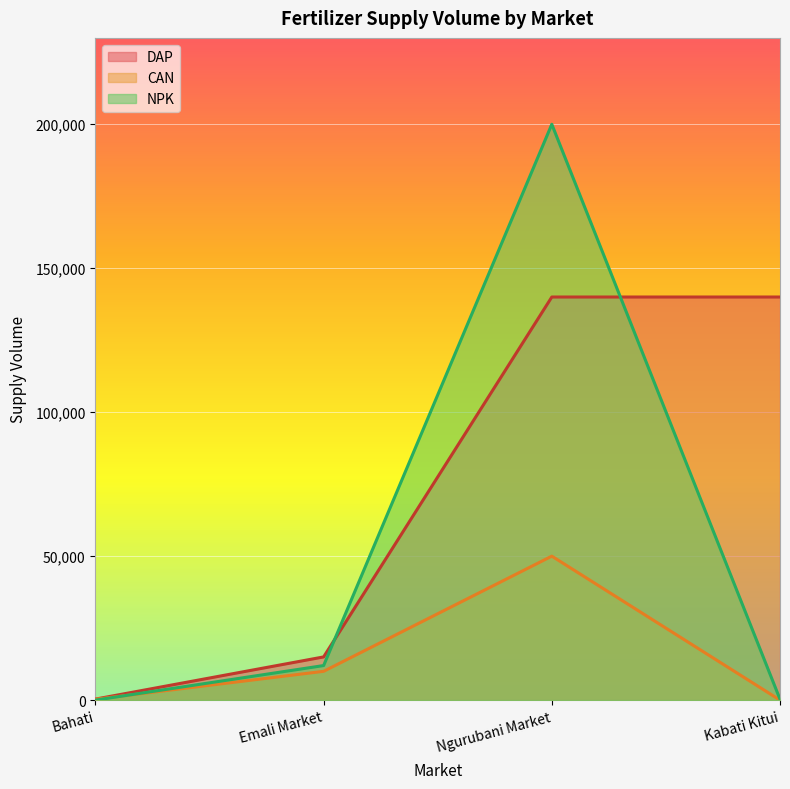

Between which two adjacent categories do NPK and CAN first intersect?

Bahati and Emali Market